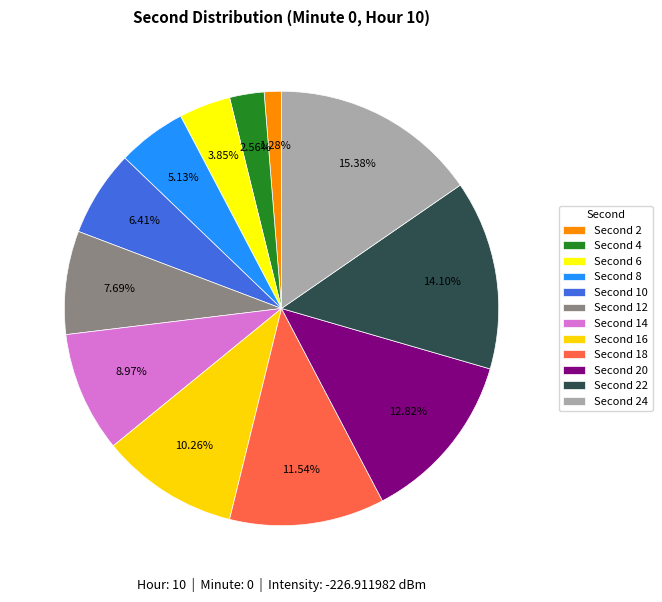

How many segments does this pie chart have?

12